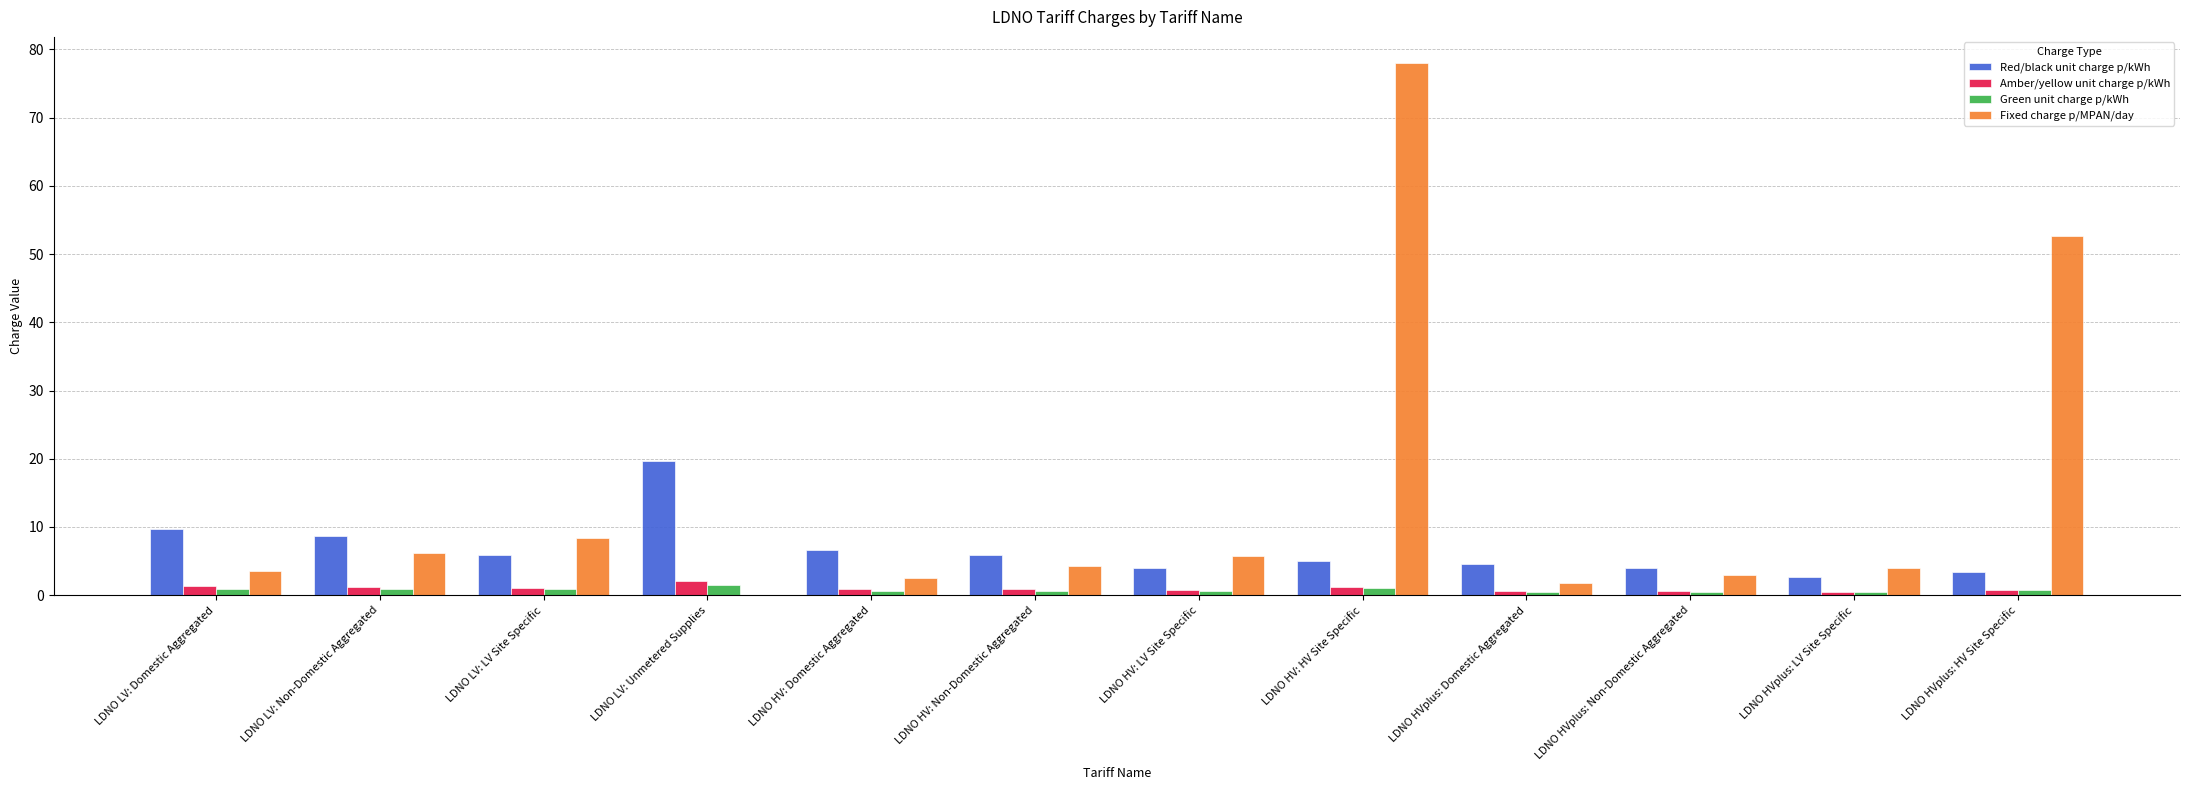

Which series has the largest range (max minus min)?

Fixed charge p/MPAN/day